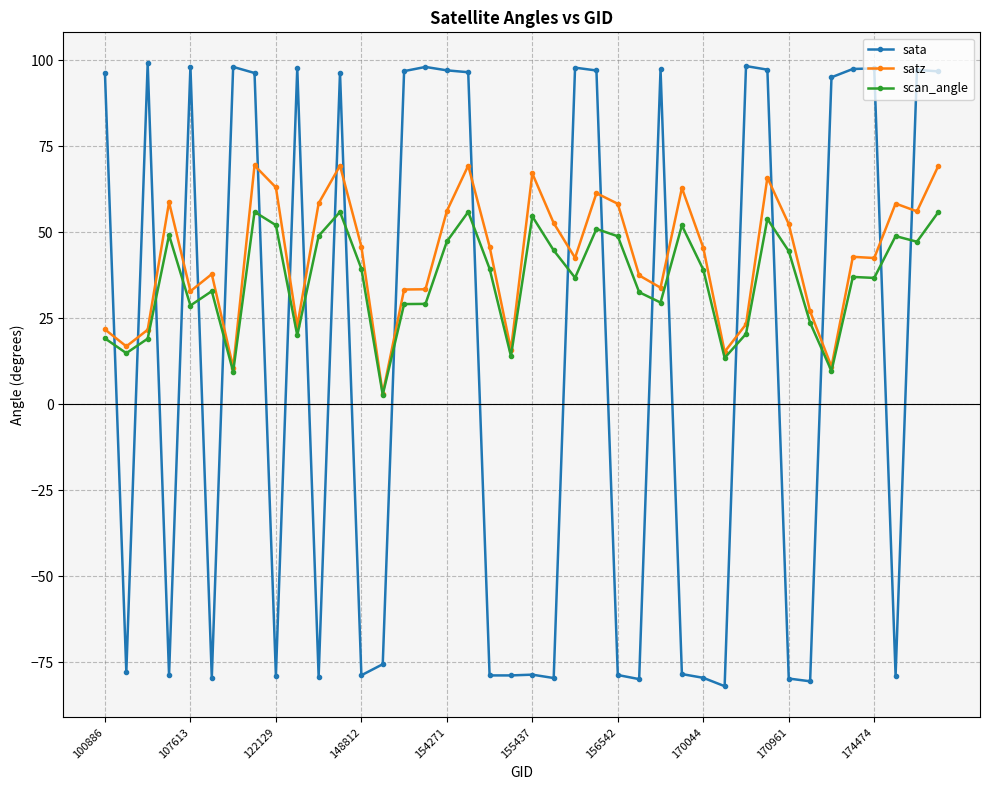

List the series in order of their peak value, lowest first.

scan_angle, satz, sata